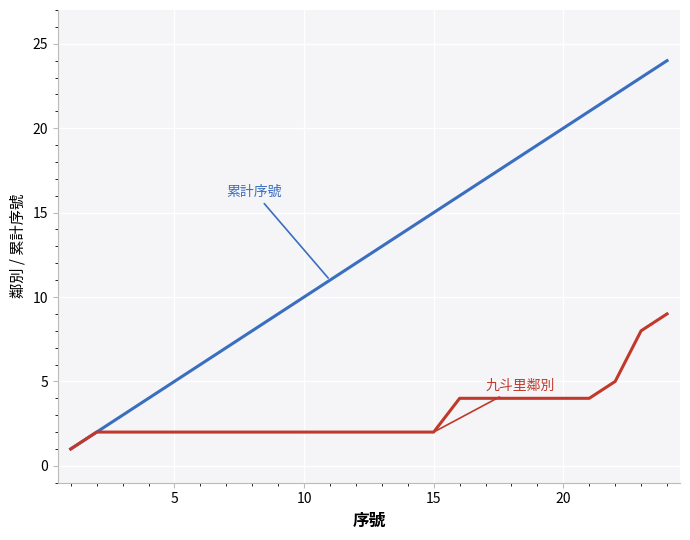

What is the maximum value shown in the chart?

24